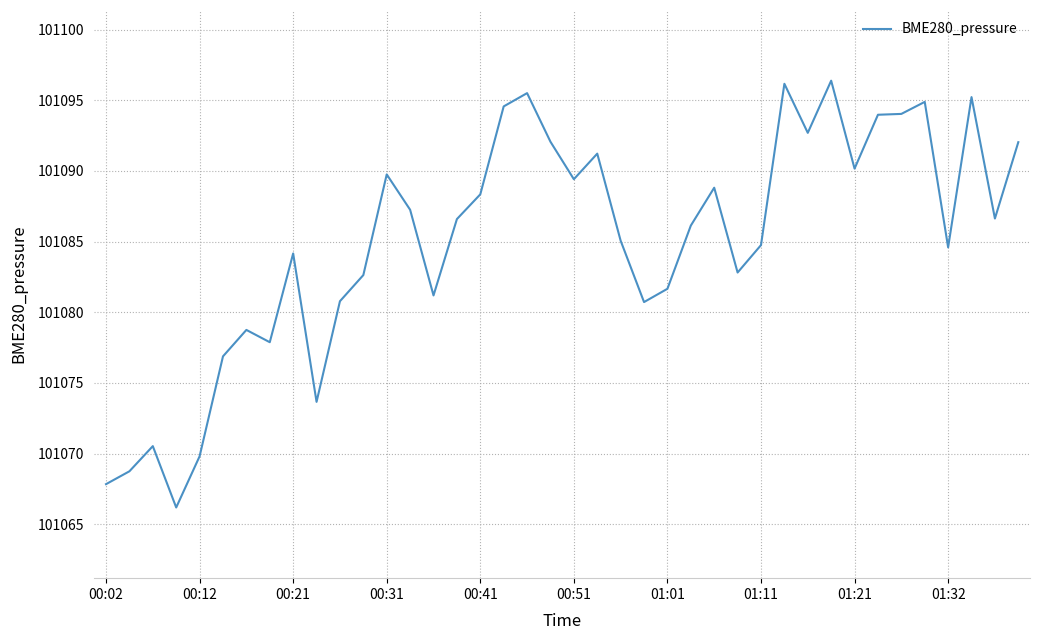

What is the greatest value displayed?

101096.4